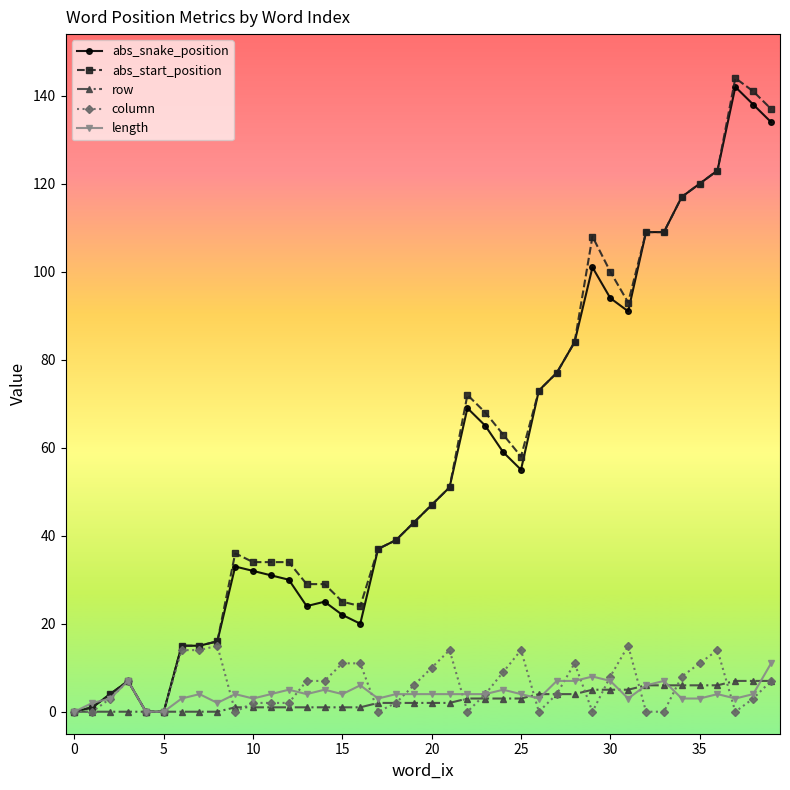

Count the number of categories in the chart.

40